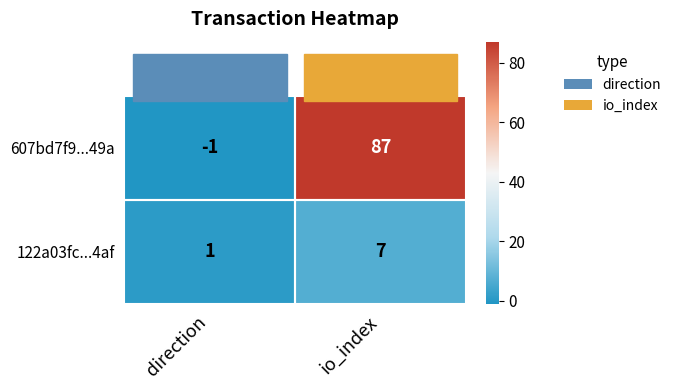

The value of 122a03fc...4af at io_index is 7. True or false?

True